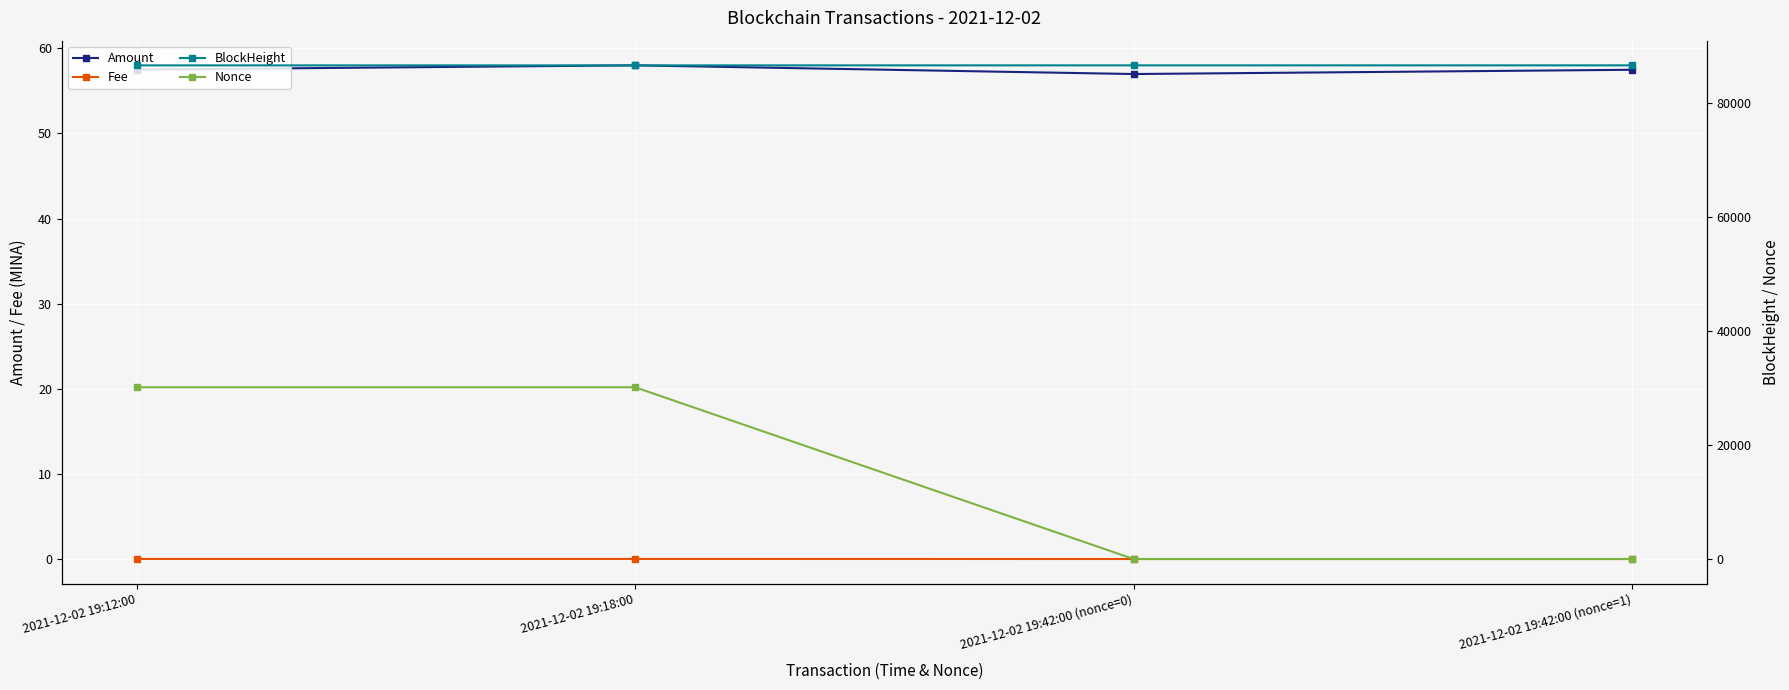

What is the difference between the maximum and second lowest values in the Amount series?

0.5